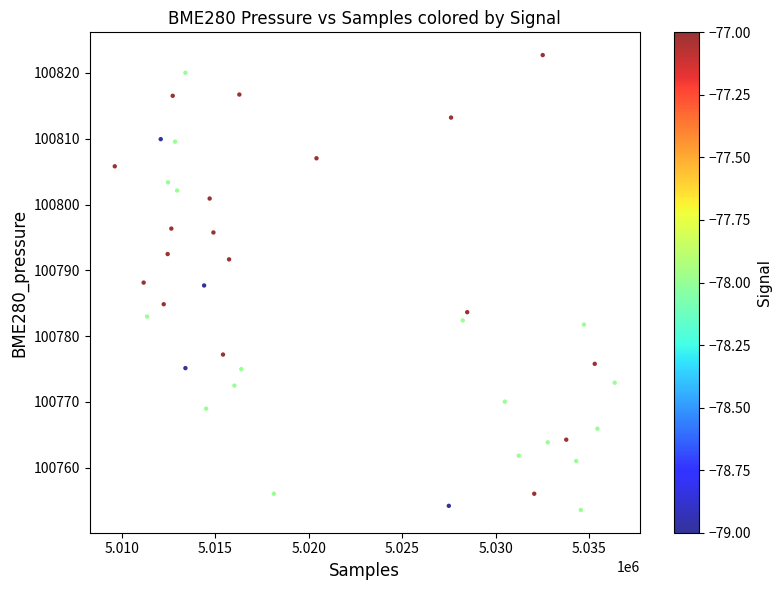

What is the range of X values (max minus min)?

26754.0